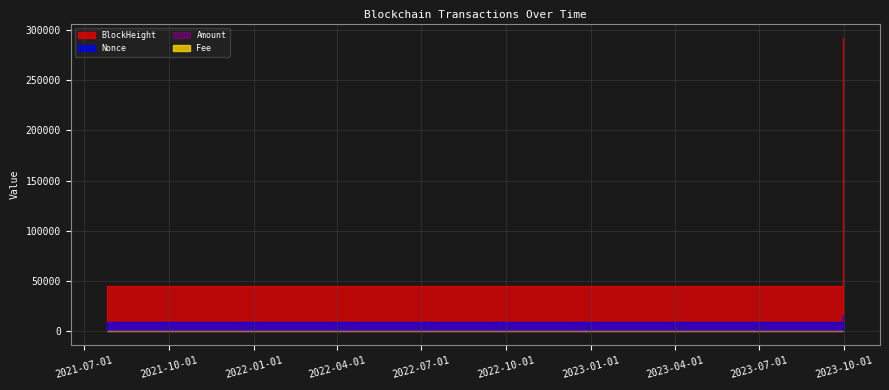

At which label does Amount reach its minimum?

2021-07-26 12:24:00